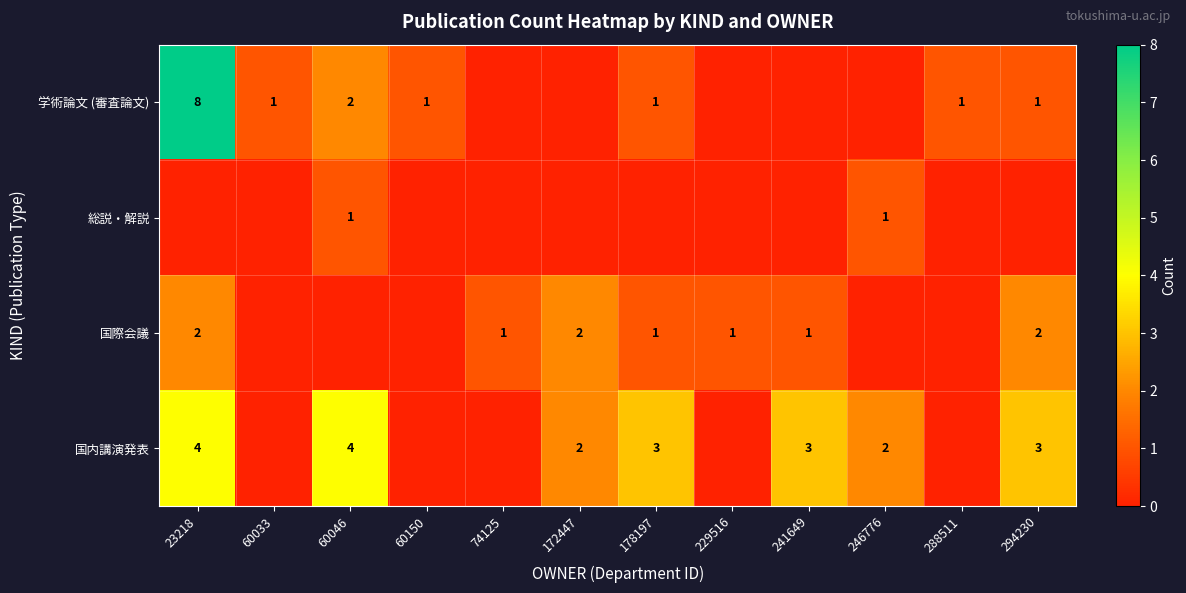

Is it true that 国内講演発表 equals 3 at 178197?

True